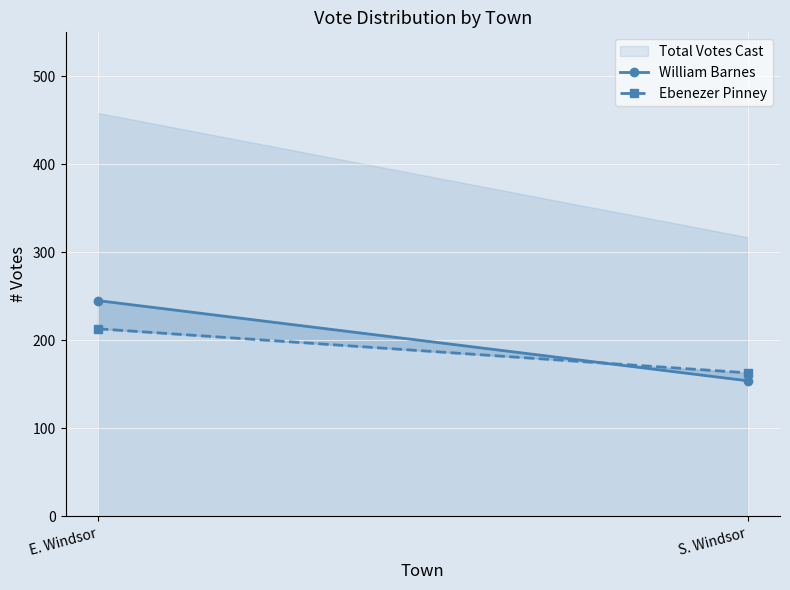

What is the total value across all series at E. Windsor?

458